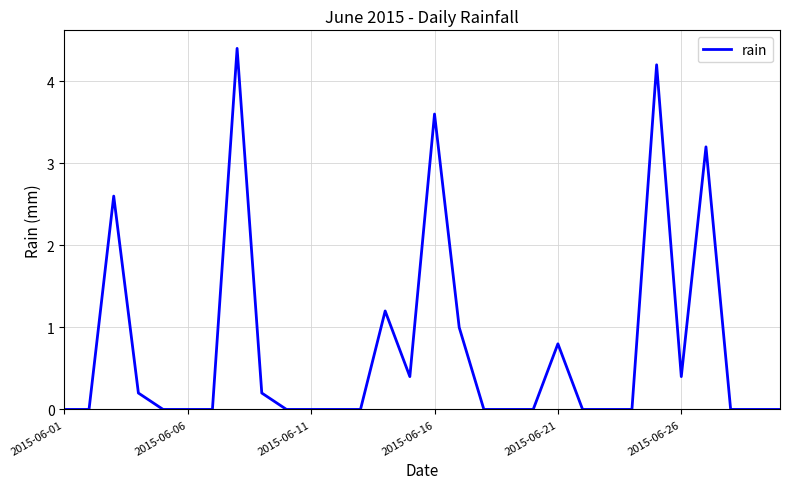

What is the maximum value shown in the chart?

4.4